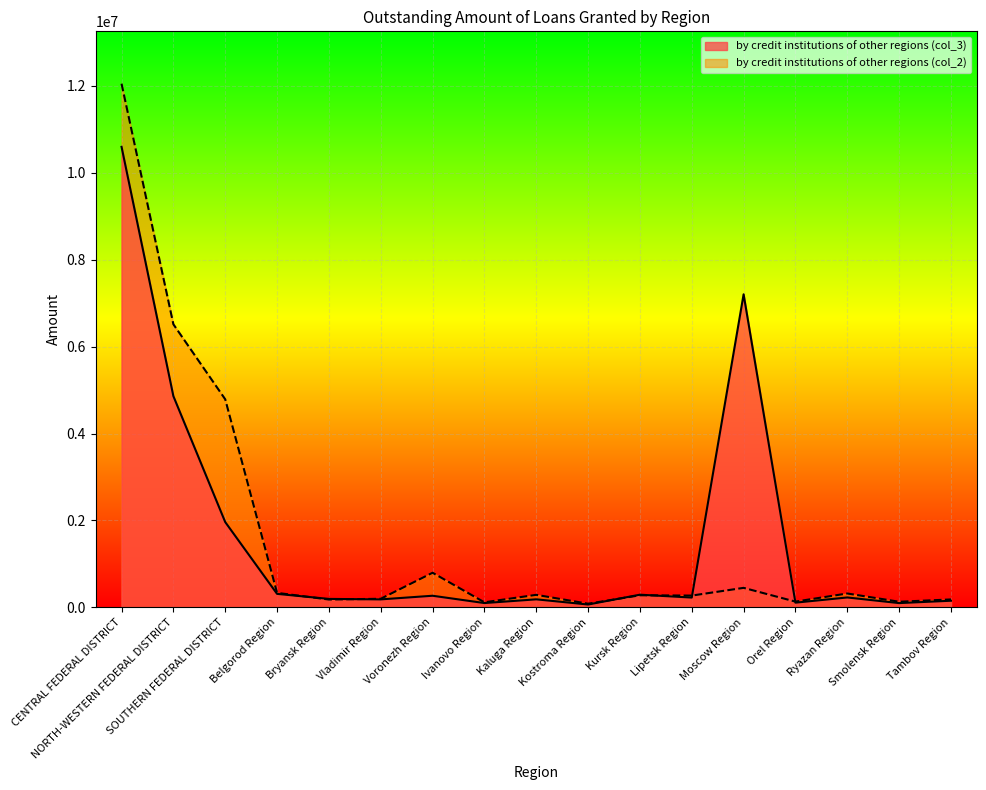

Which series changed the most between CENTRAL FEDERAL DISTRICT and Belgorod Region?

by credit institutions of other regions (col_2)